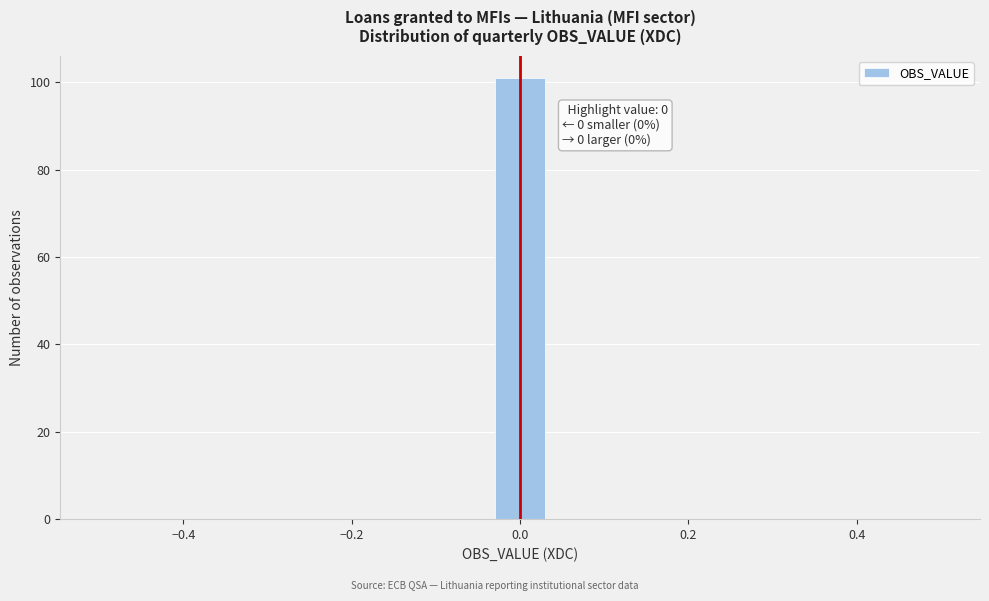

Read against the x-axis, roughly where is the centre of the tallest bar?

0.00